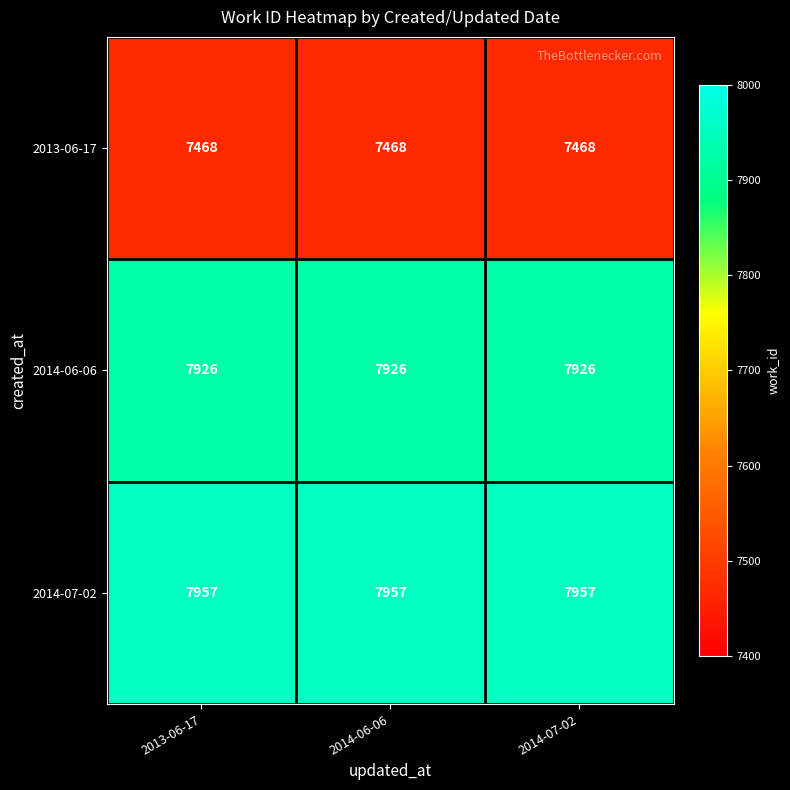

True or false: 2013-06-17 has a value of 10818 at 2014-06-06.

False